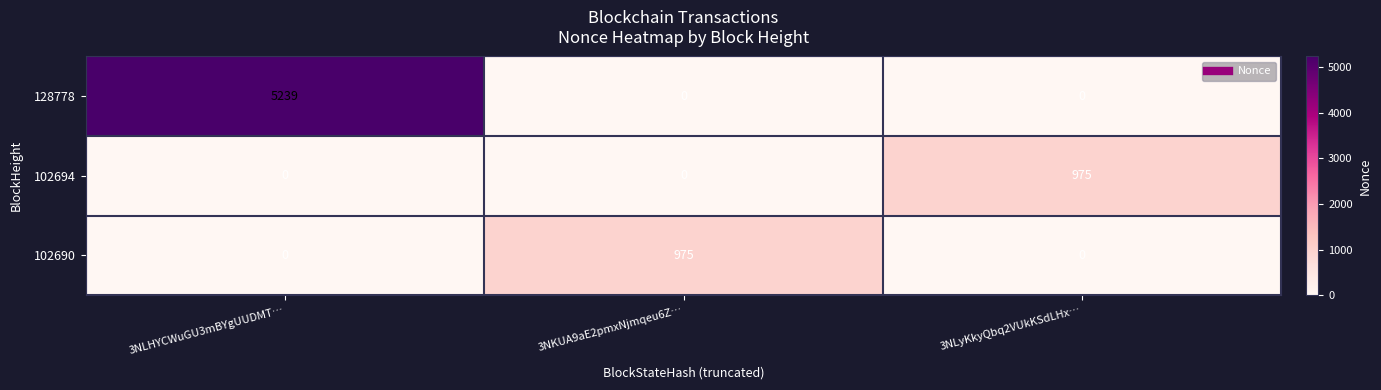

Reading left to right, extract all data points from this chart.

128778: 5239	0	0
102694: 0	0	975
102690: 0	975	0